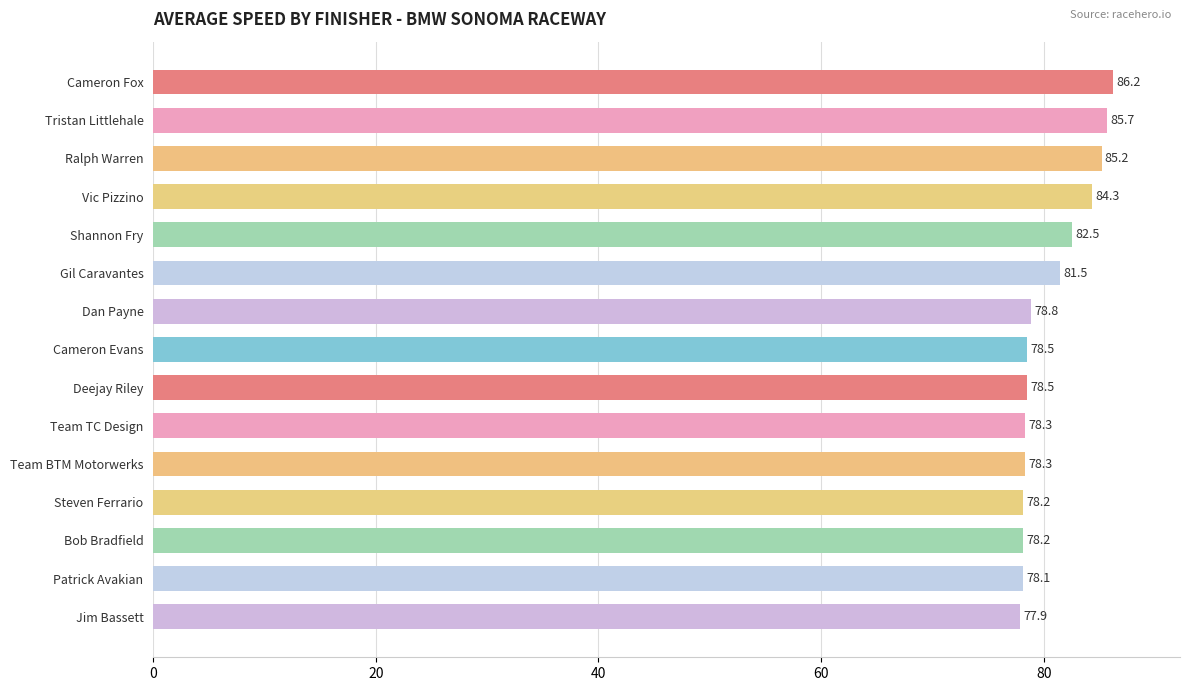

True or false: the data shows 82.5 at Shannon Fry.

True